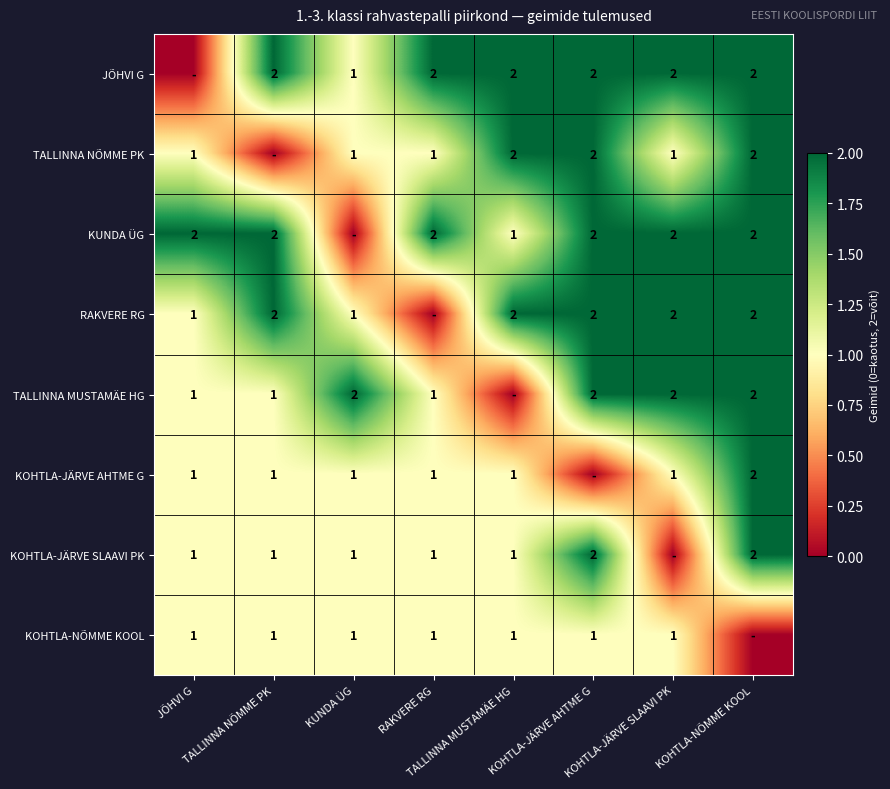

What is the difference between the maximum and minimum values in the TALLINNA NÕMME PK series?

2